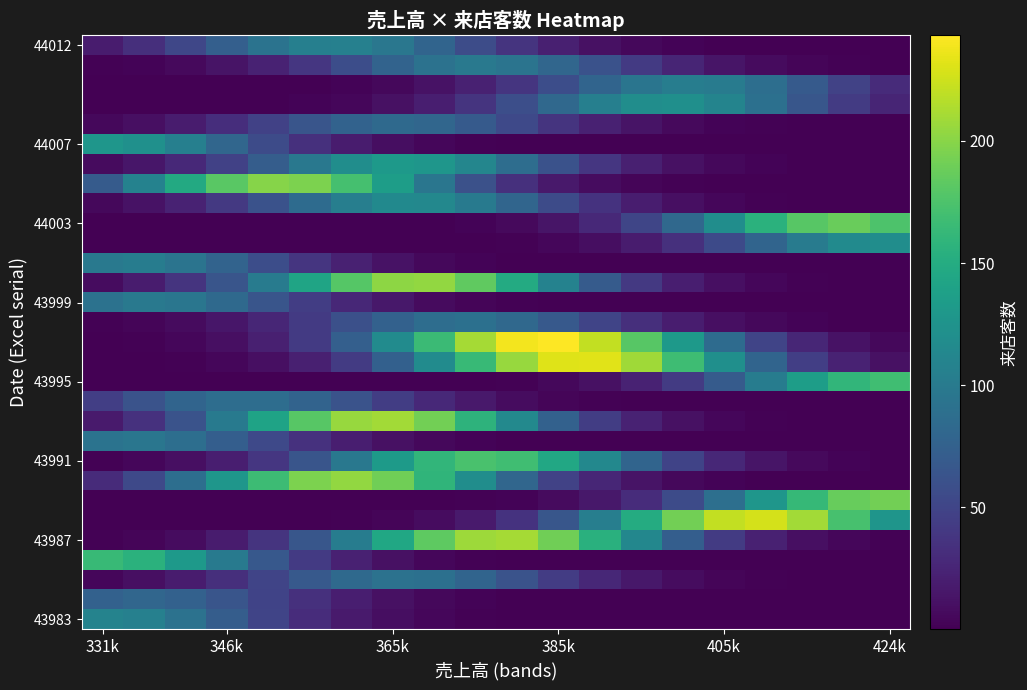

At how many categories does at least one series exceed 28?

20